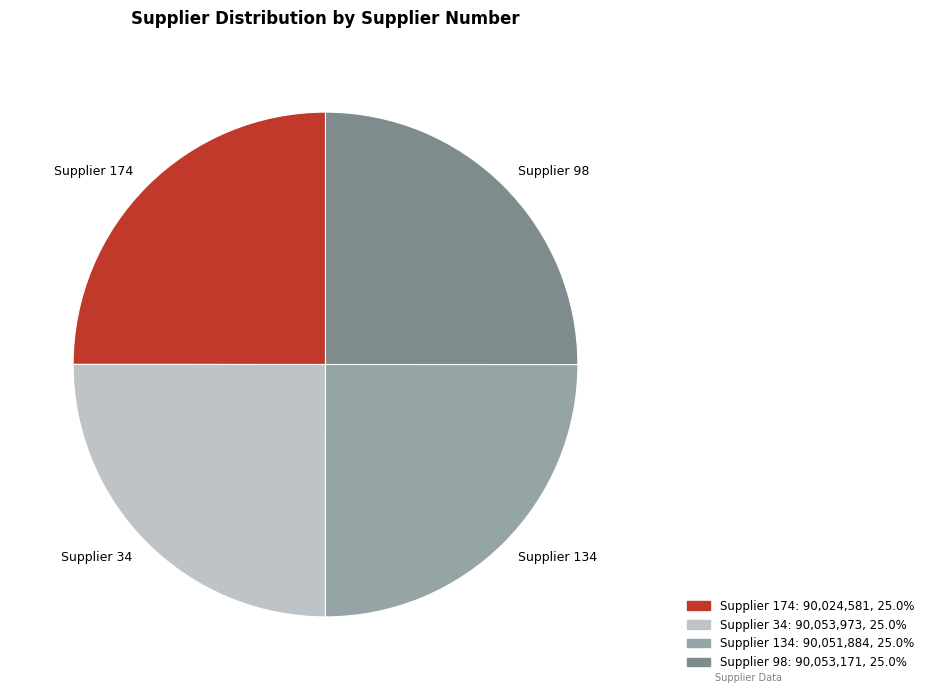

What is the ratio of the value at Supplier 134 to the value at Supplier 34?

1.0